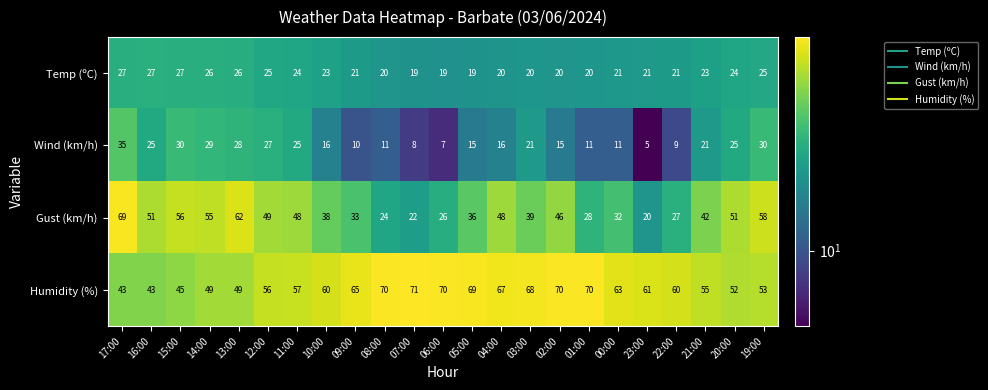

Which category has the highest value across all series?

07:00